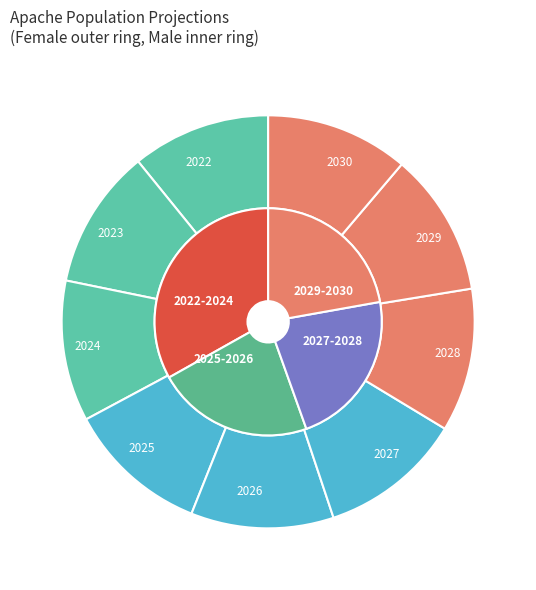

Is it true that 2026 is 11% of the pie?

True